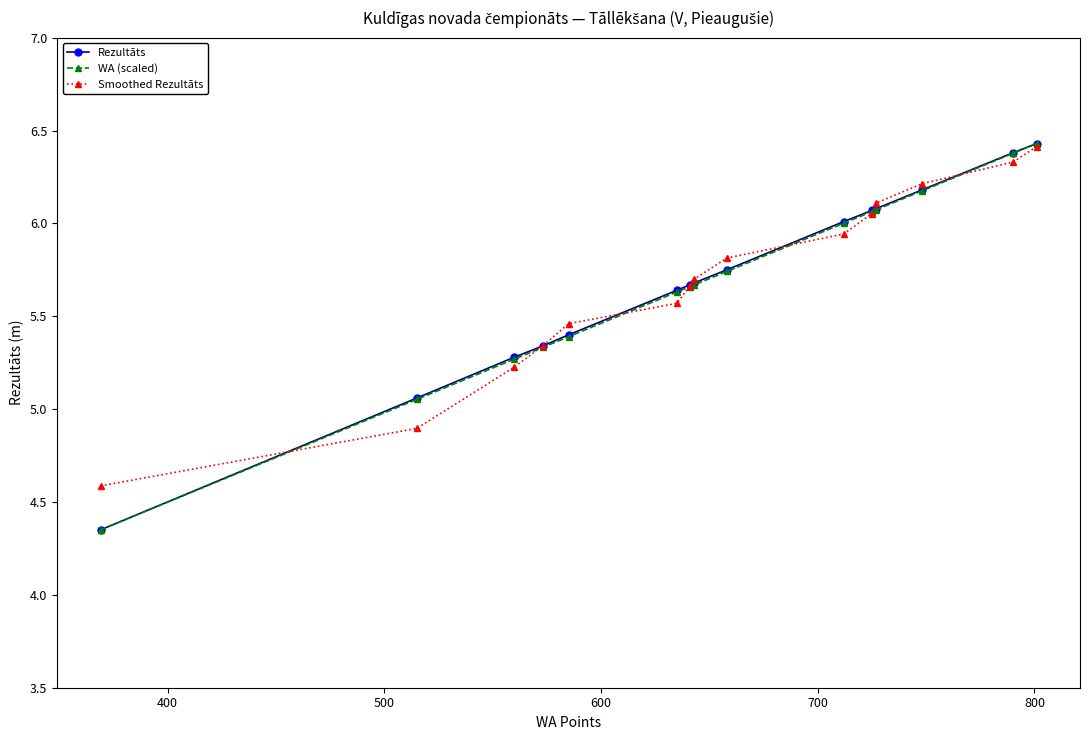

Which series has the largest range (max minus min)?

Rezultāts